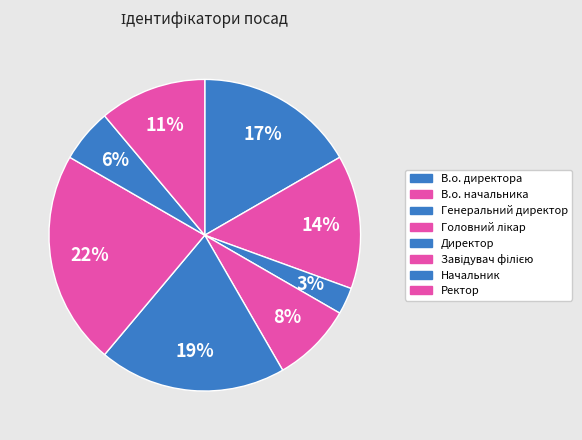

True or false: Ректор accounts for 11% of the total.

True